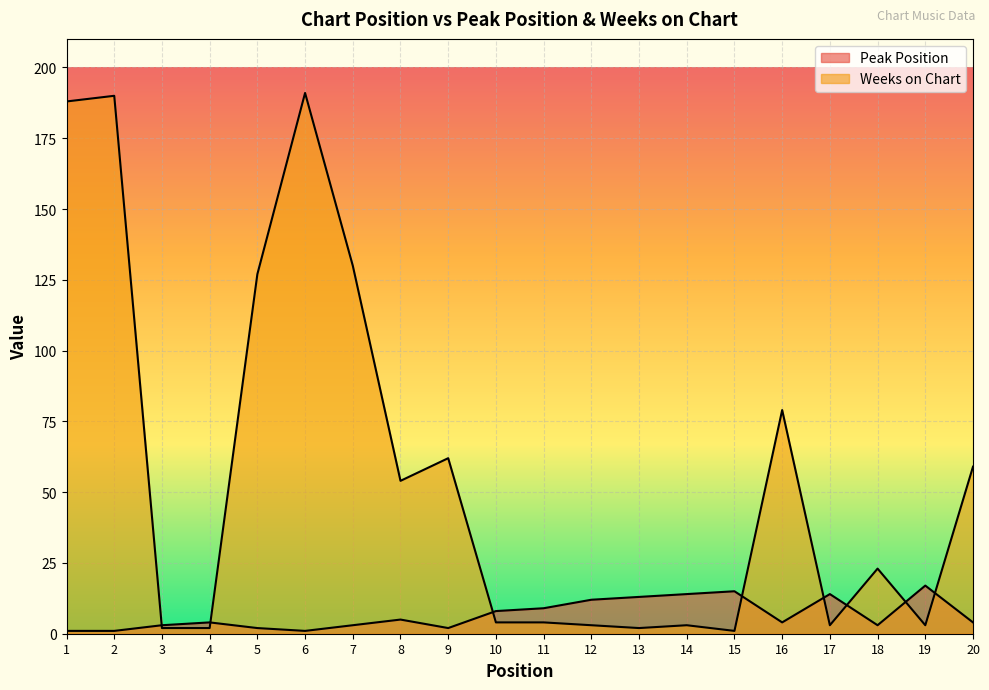

What is the sum of all Peak Position values?

135